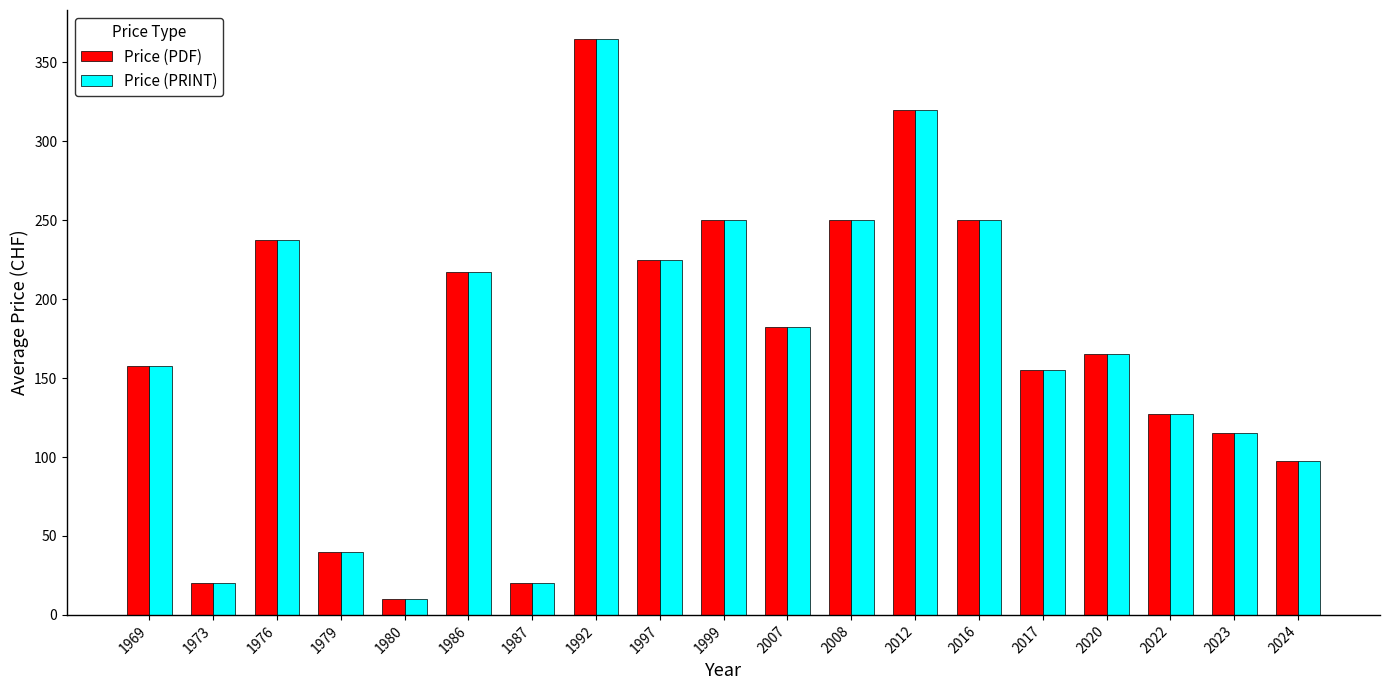

What is the value of the Price (PRINT) bar at the 8th from the left?

365.0